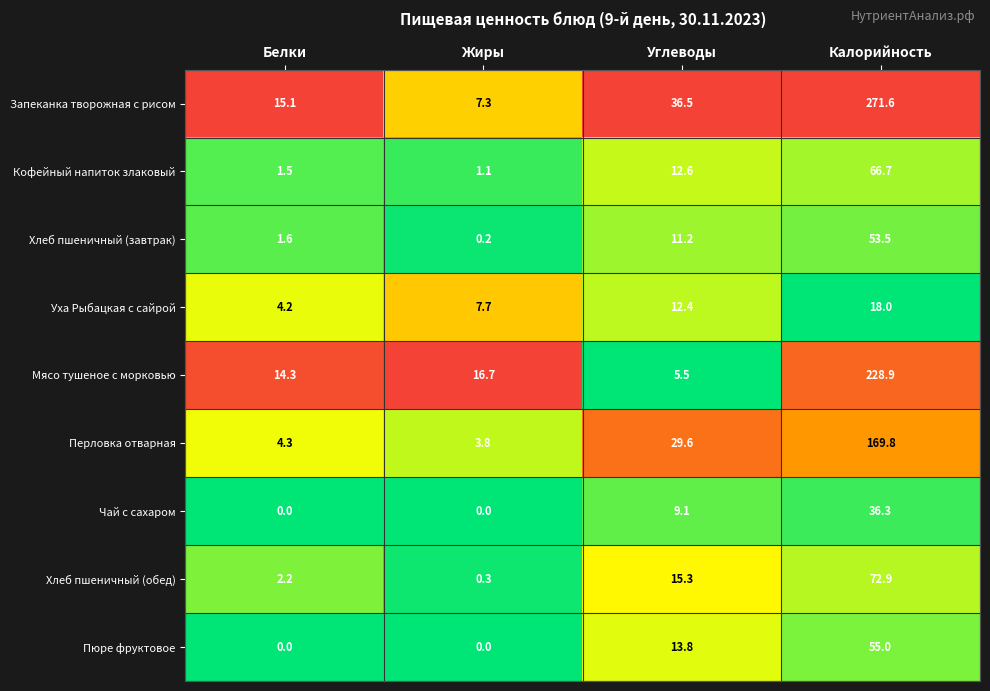

What is the approximate value of Уха Рыбацкая с сайрой at Калорийность?

18.0